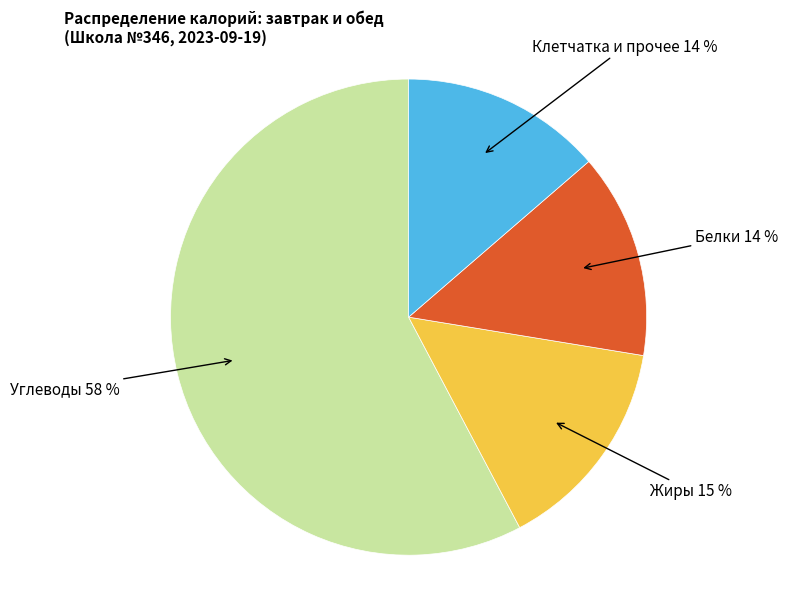

Is there a majority slice in this chart?

Yes